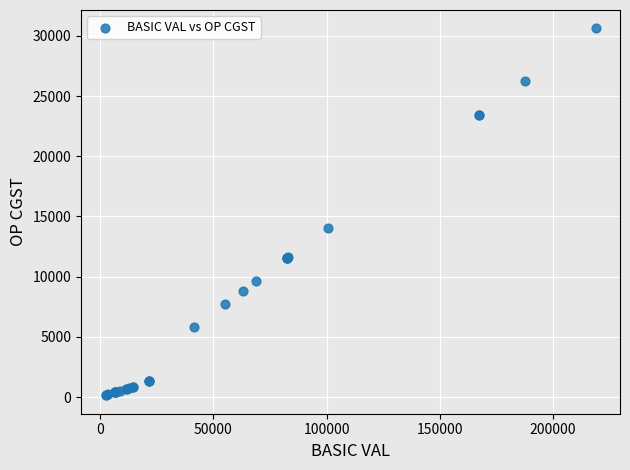

What Y value in the scatter plot is closest to 15384?

14058.7